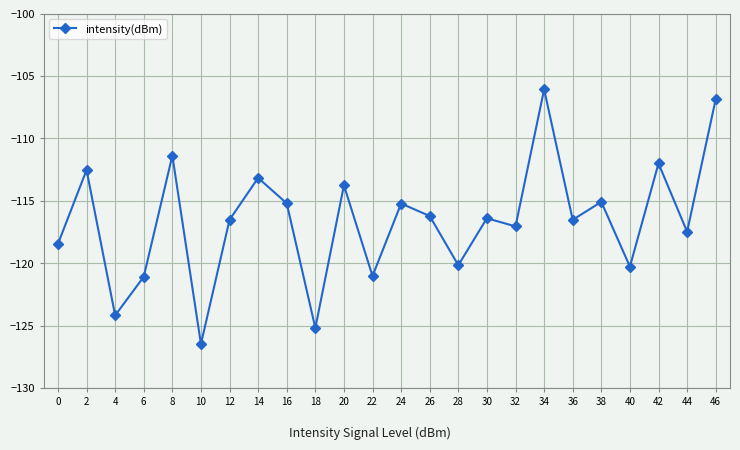

How many series are shown in this chart?

1